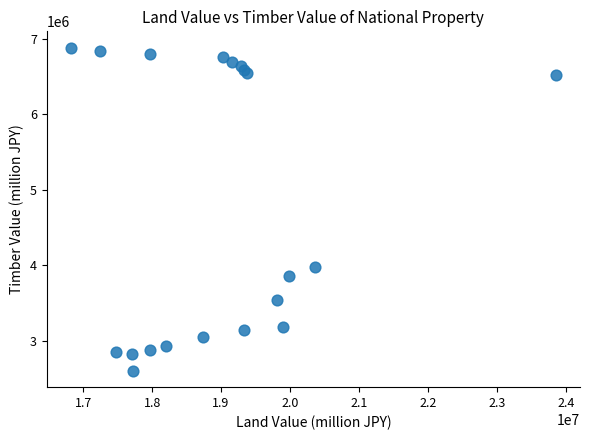

What Y value in the scatter plot is closest to 4744119?

3977099